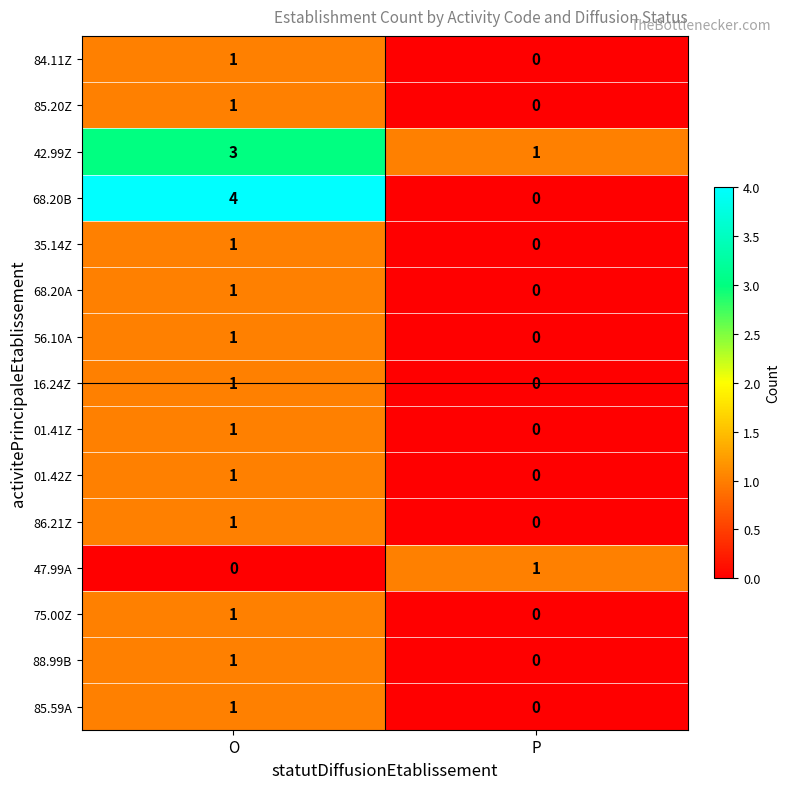

What is the sum of all 42.99Z values?

4